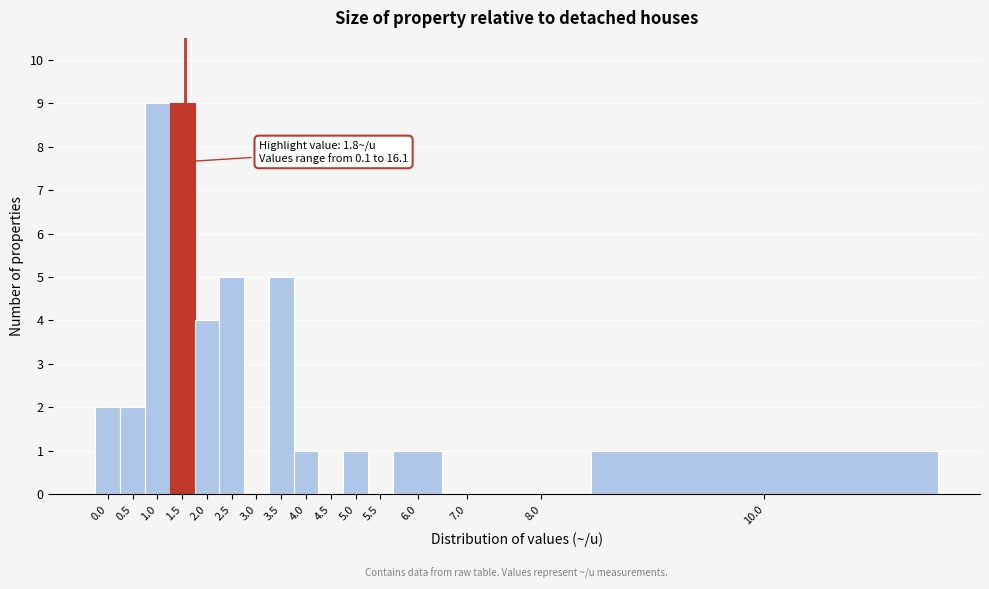

Reading right to left, transcribe all the data shown in this chart.

10.0=1	8.0=0	7.0=0	6.0=1	5.5=0	5.0=1	4.5=0	4.0=1	3.5=5	3.0=0	2.5=5	2.0=4	1.5=9	1.0=9	0.5=2	0.0=2